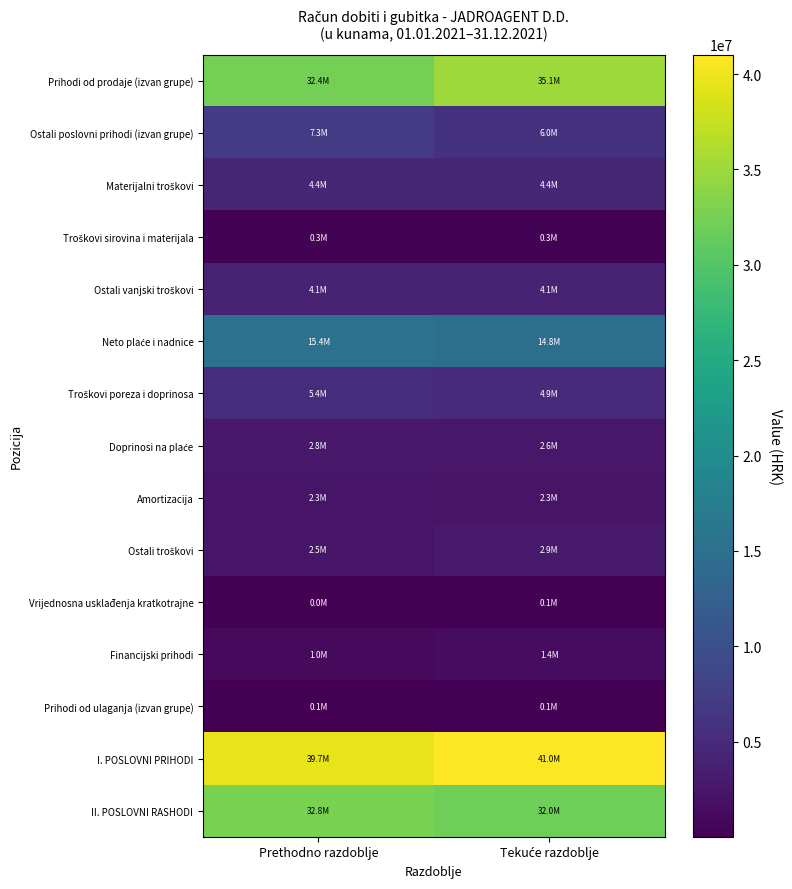

Which label corresponds to the smallest value in the chart?

Prethodno razdoblje